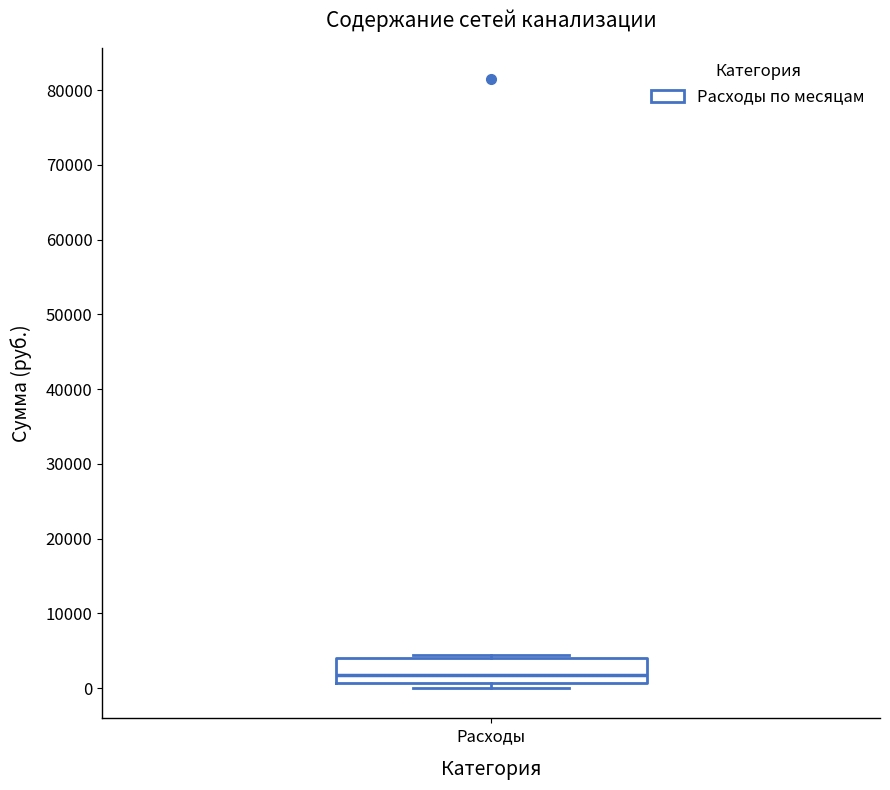

Read this box plot against the y-axis: the position of the median line, the range covered by the box, and the ends of both whiskers. The values are not printed on the chart, so give them approximately, as read against the axis.

median 2000, box 1000 to 4000, whiskers 0 to 5000